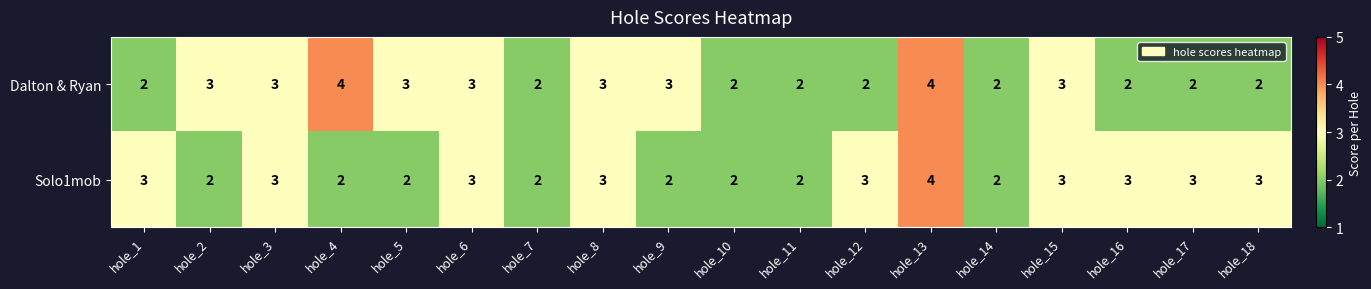

What is the total value across all series at hole_6?

6